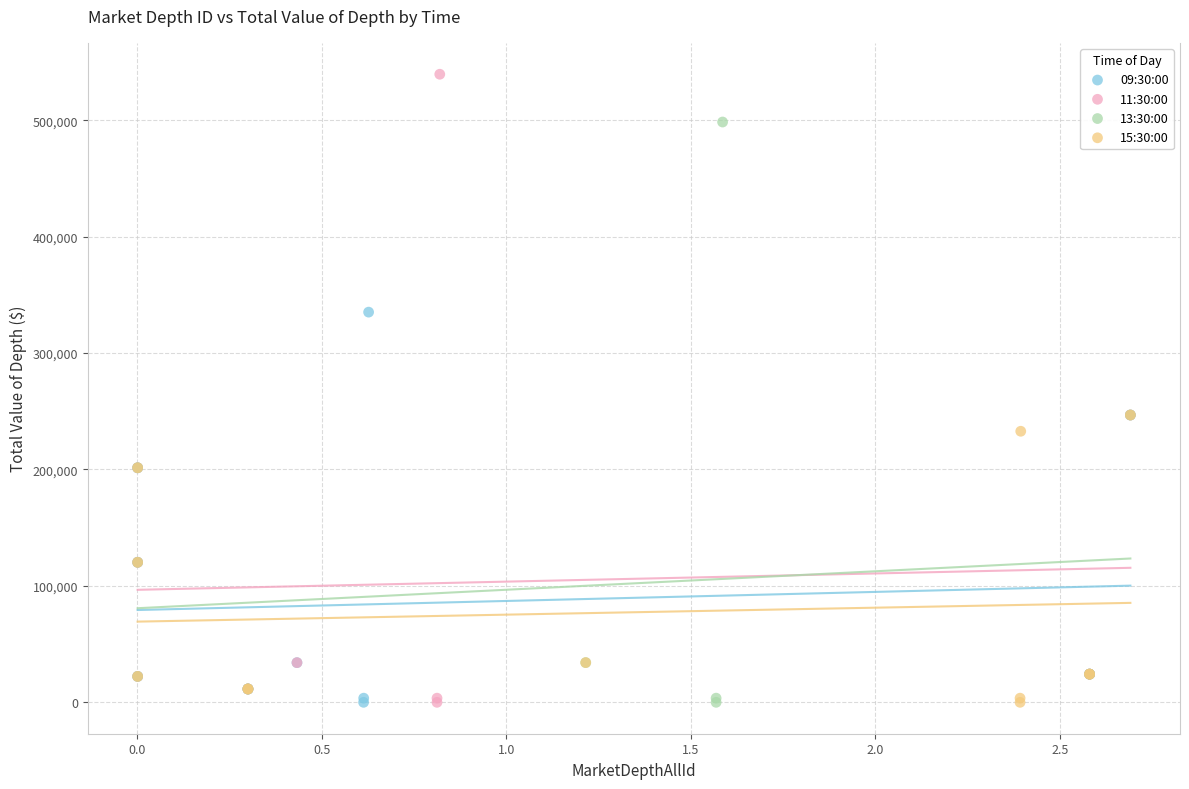

Which series contains the highest Y value?

11:30:00